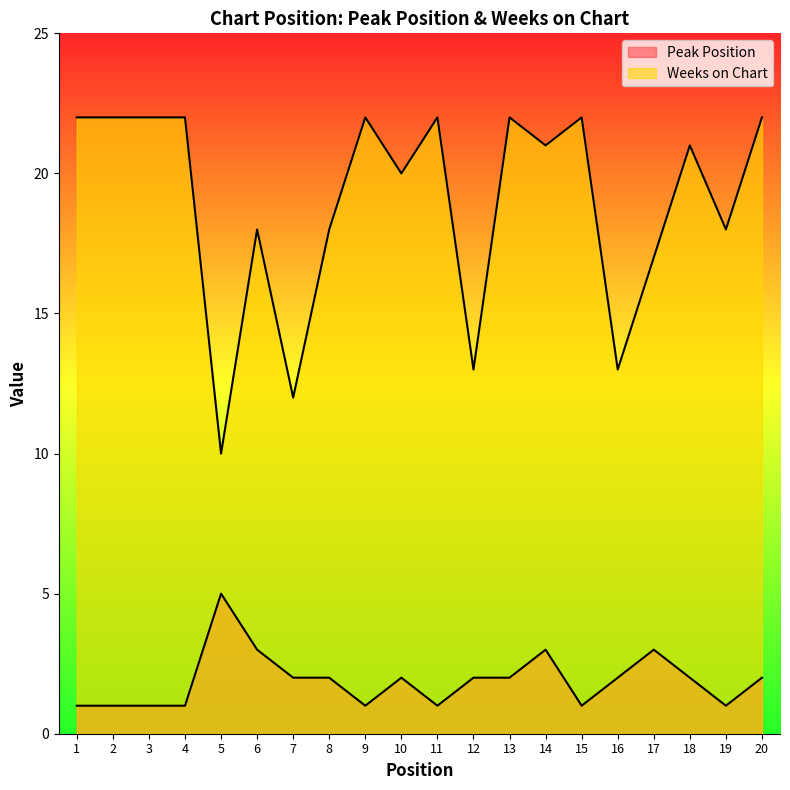

Reading left to right, extract all data points from this chart.

Peak Position: 1=1	2=1	3=1	4=1	5=5	6=3	7=2	8=2	9=1	10=2	11=1	12=2	13=2	14=3	15=1	16=2	17=3	18=2	19=1	20=2
Weeks on Chart: 1=22	2=22	3=22	4=22	5=10	6=18	7=12	8=18	9=22	10=20	11=22	12=13	13=22	14=21	15=22	16=13	17=17	18=21	19=18	20=22